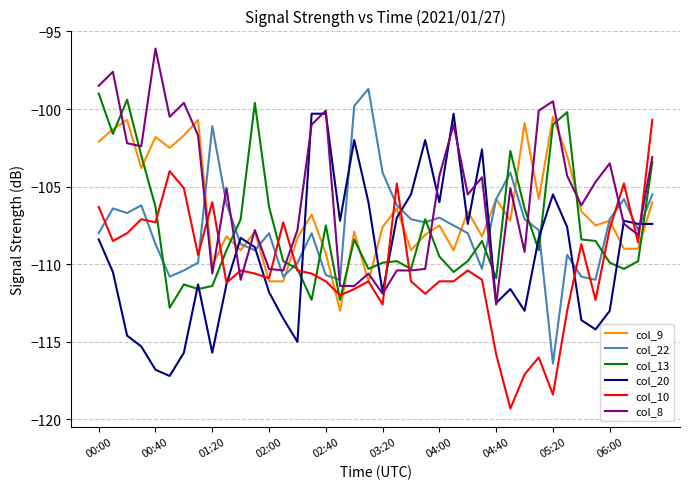

What is the highest value of the col_9 series?

-100.5